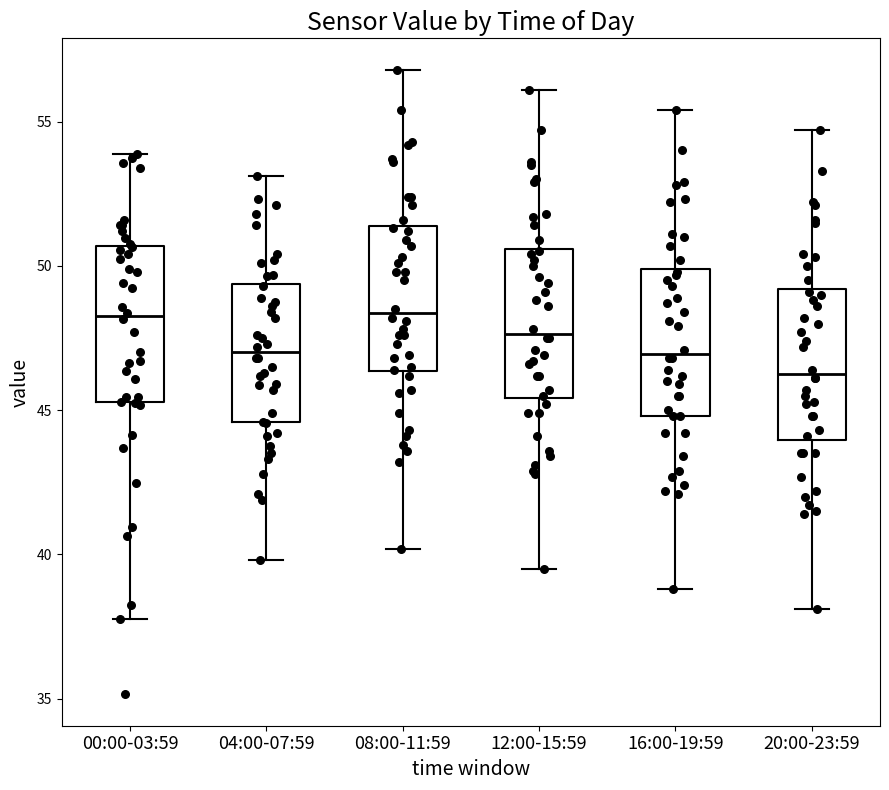

Reading left to right, read every box against the y-axis: the position of its median line, the range the box covers, and the ends of its whiskers. The values are not printed on the chart, so give them approximately, as read against the axis.

00:00-03:59: median 48.5, box 45.5 to 50.5, whiskers 38.0 to 54.0
04:00-07:59: median 47.0, box 44.5 to 49.5, whiskers 40.0 to 53.0
08:00-11:59: median 48.5, box 46.5 to 51.5, whiskers 40.0 to 57.0
12:00-15:59: median 47.5, box 45.5 to 50.5, whiskers 39.5 to 56.0
16:00-19:59: median 47.0, box 45.0 to 50.0, whiskers 39.0 to 55.5
20:00-23:59: median 46.5, box 44.0 to 49.0, whiskers 38.0 to 54.5